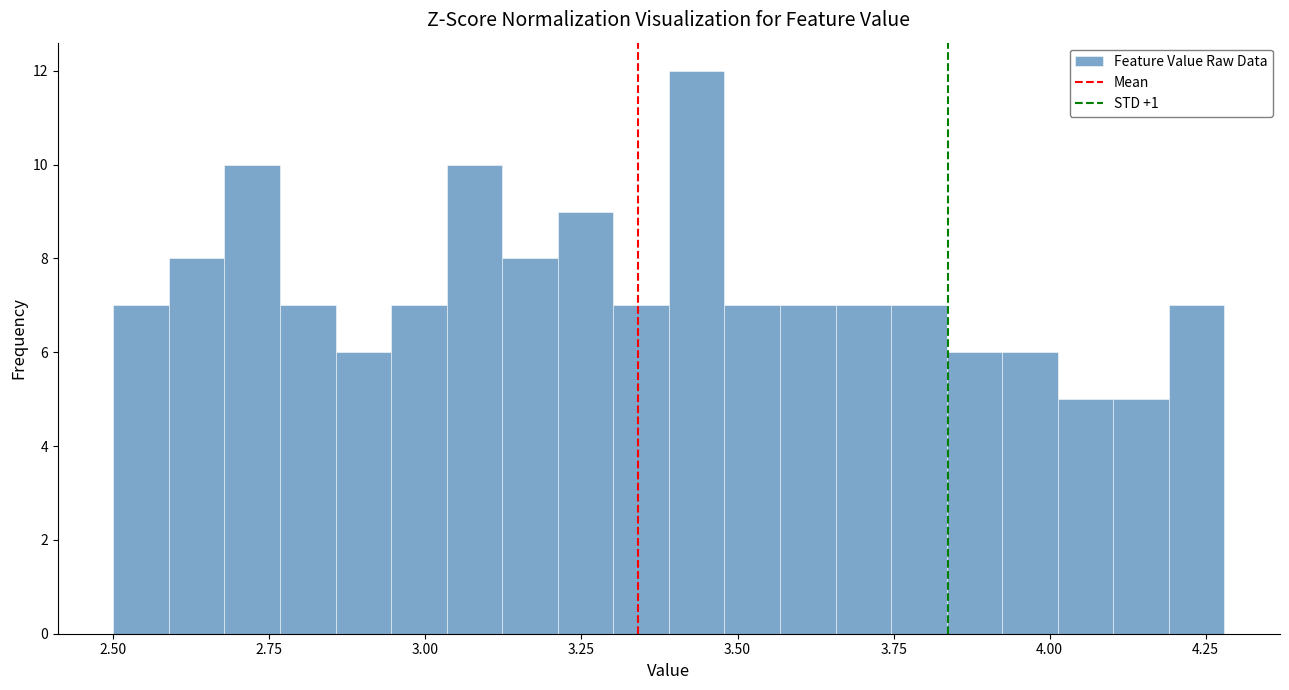

Around what value on the x-axis is the tallest bar? Give the approximate position of its centre, as read against the axis.

3.45